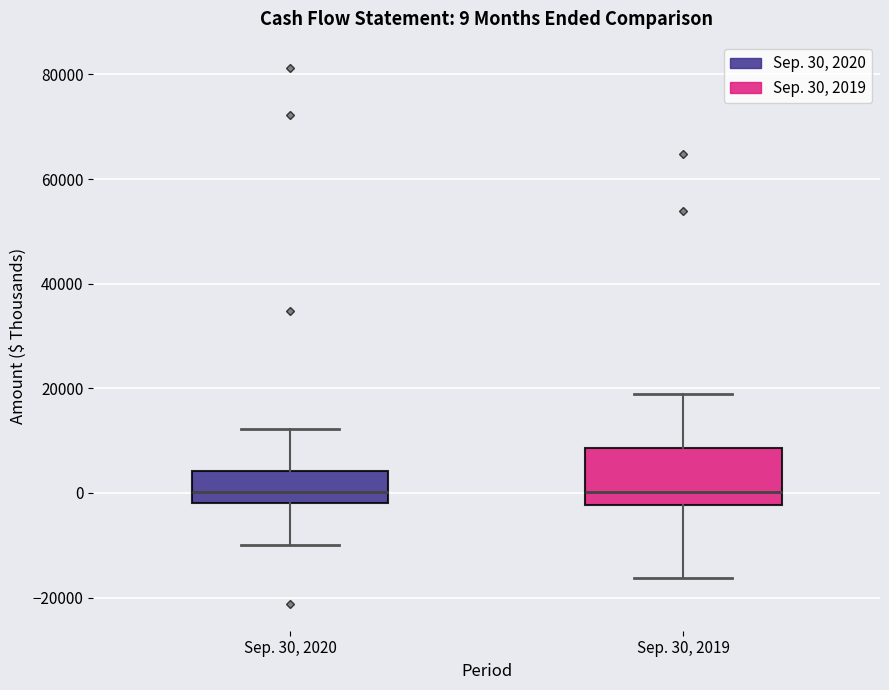

Which box is the tallest, from its lower edge to its upper edge?

Sep. 30, 2019